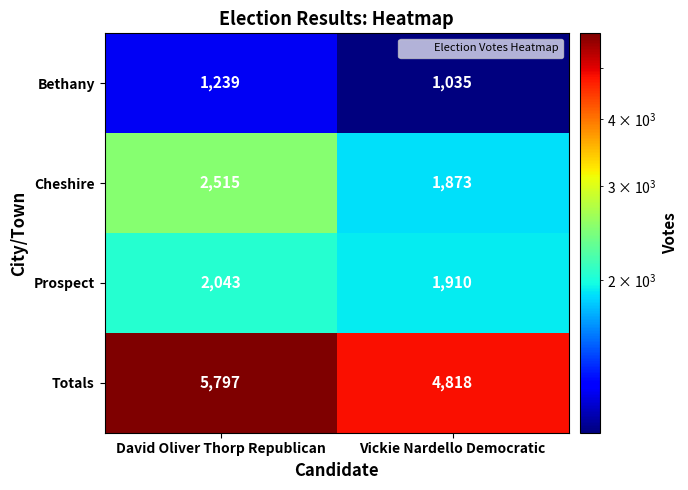

List the series in order of their peak value, highest first.

Totals, Cheshire, Prospect, Bethany